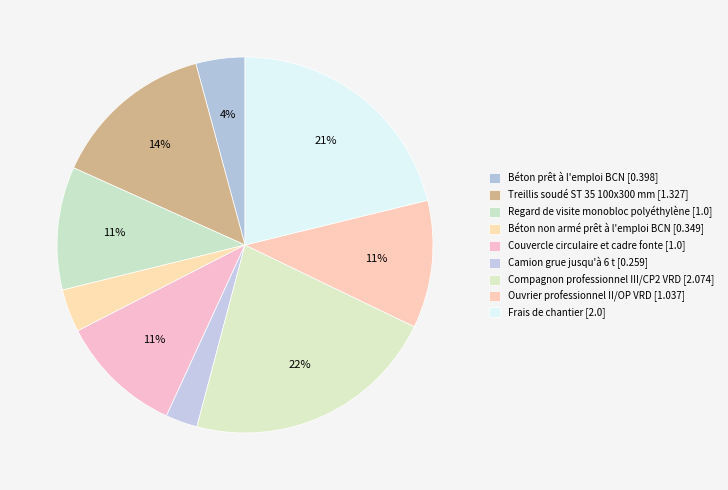

What percentage do Camion grue jusqu'à 6 t and Couvercle circulaire et cadre fonte together represent?

13.3%